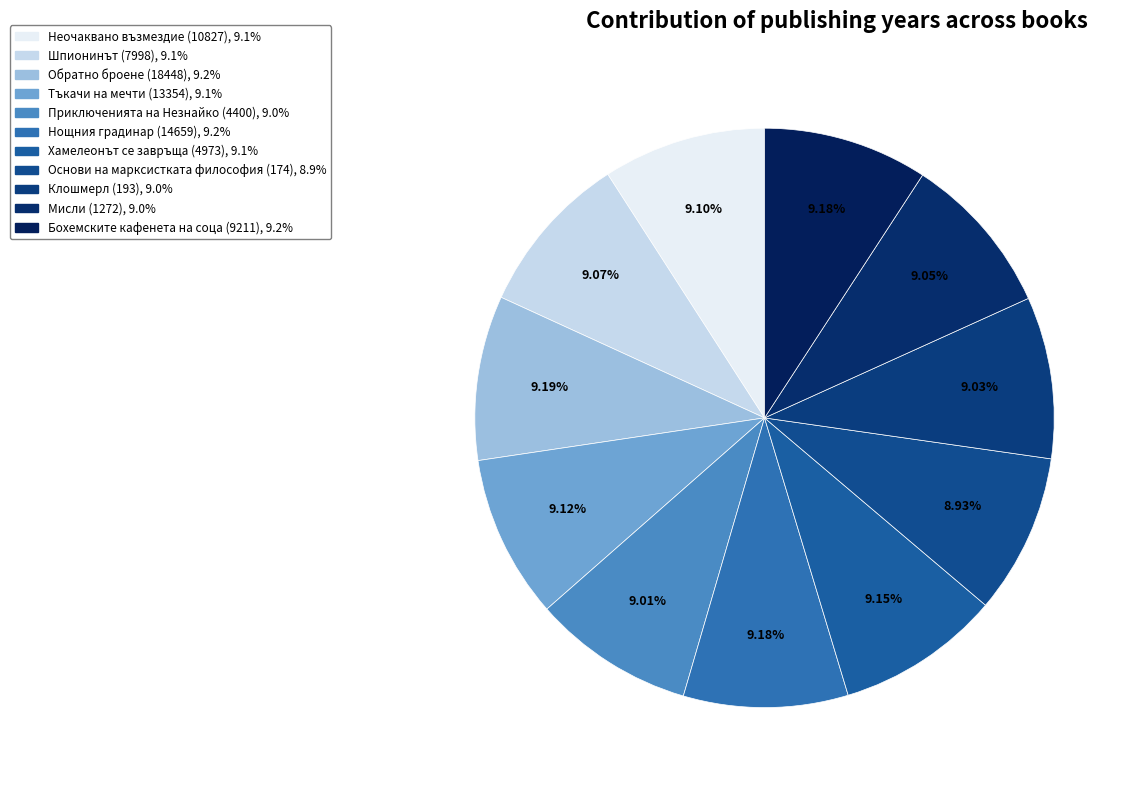

To the nearest percent, what percentage of the pie is Бохемските кафенета на соца (9211)?

9%